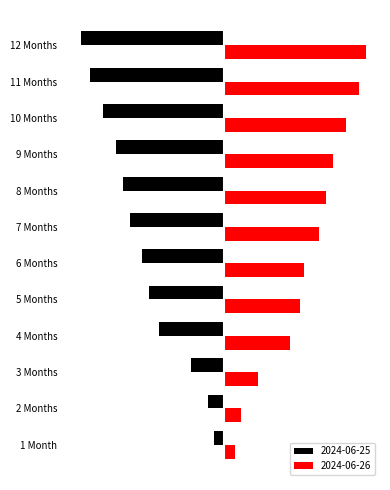

What are all the series names shown in the legend?

2024-06-25, 2024-06-26